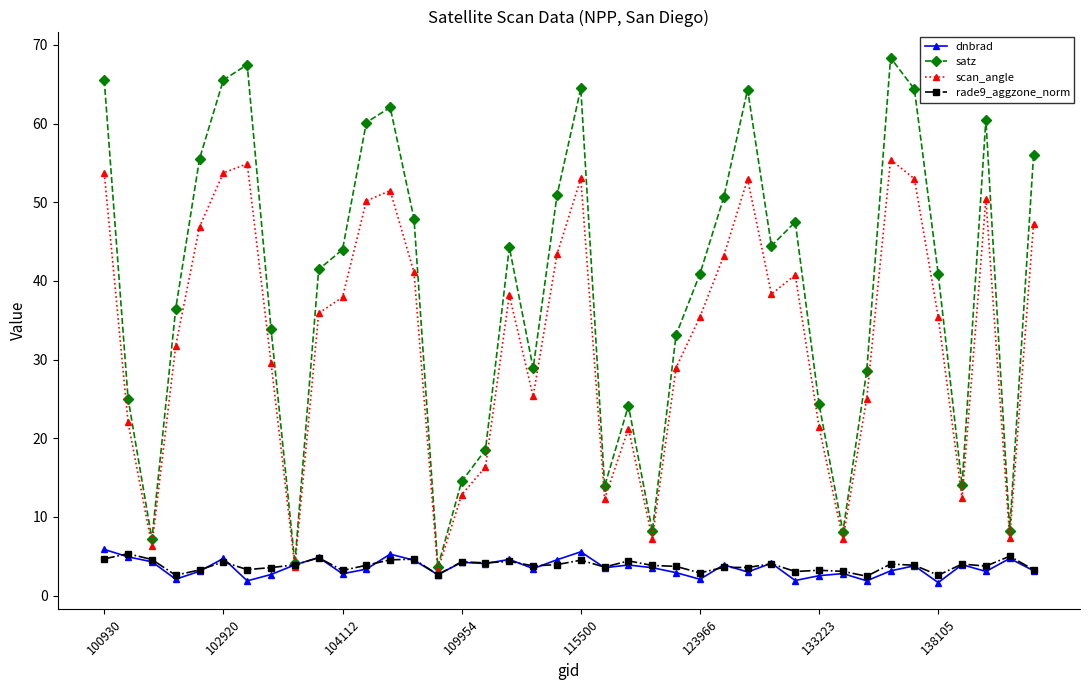

How many data points does each series have?

40